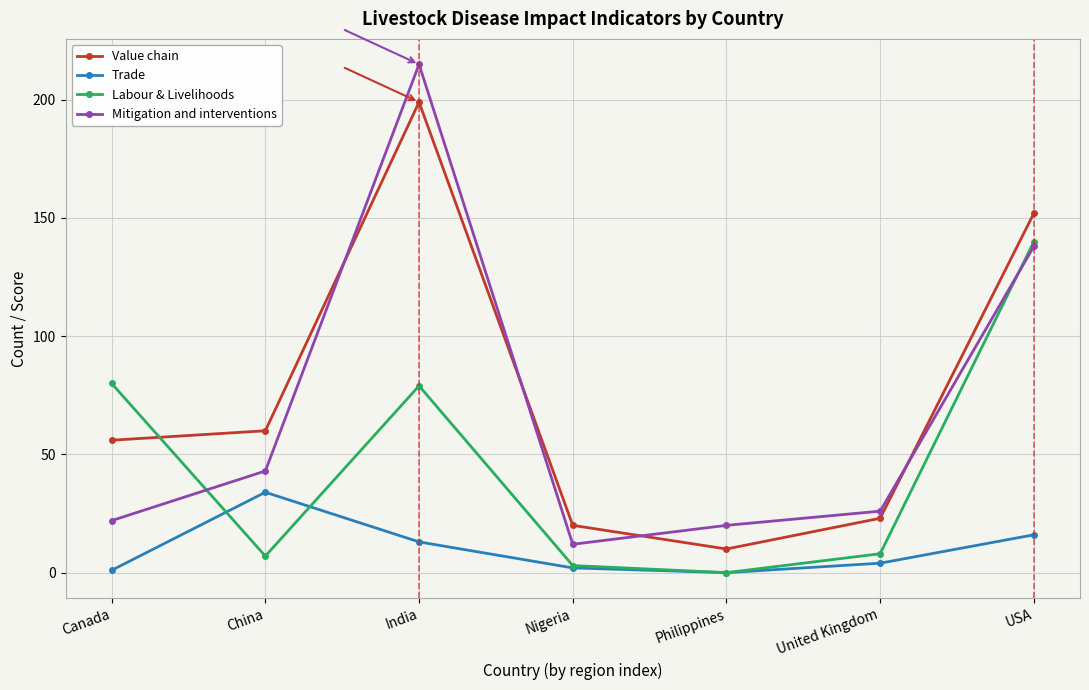

Is it true that Trade equals 4 at United Kingdom?

True